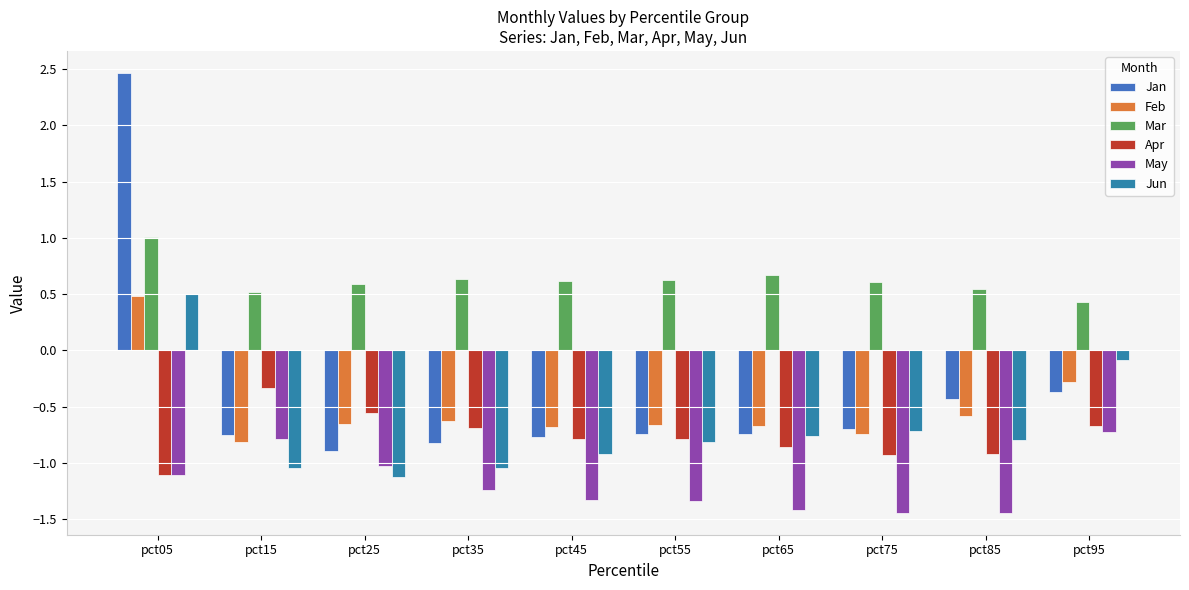

How many groups of bars are there?

10